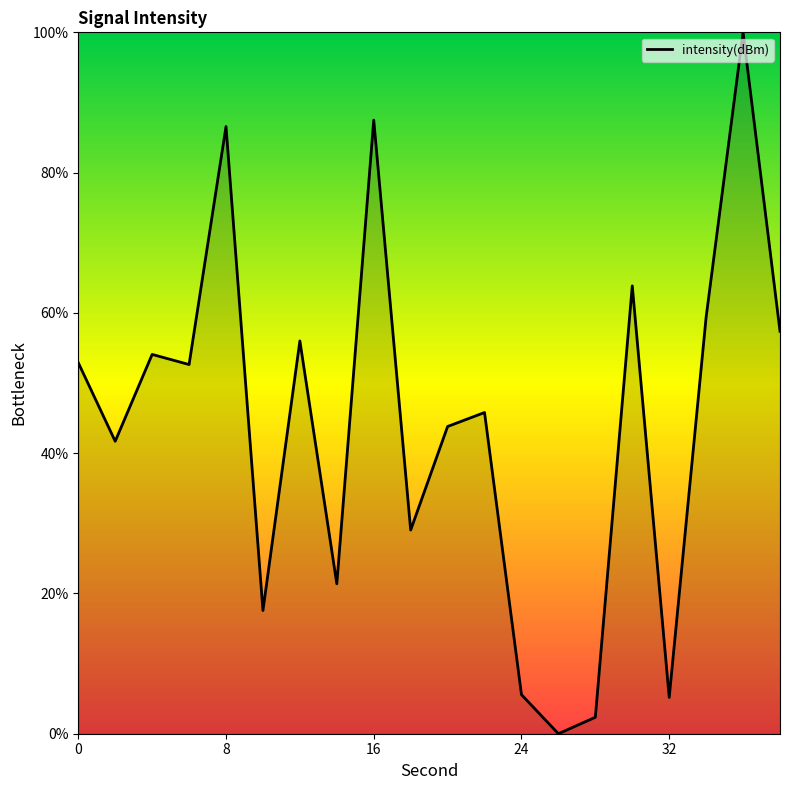

What is the difference between the maximum and minimum values?

100.0